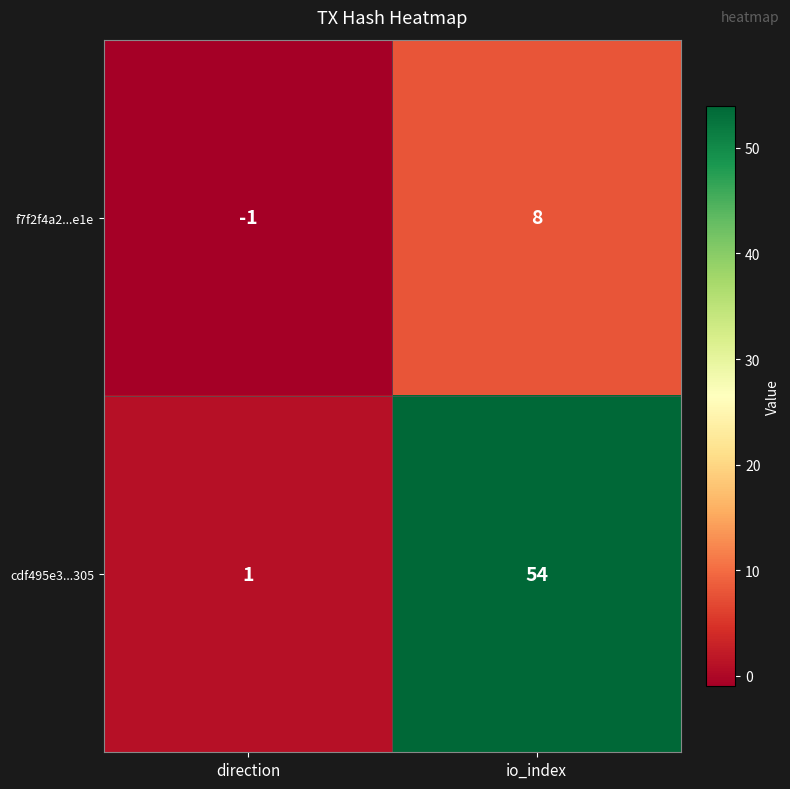

Which category has the lowest value across all series?

direction